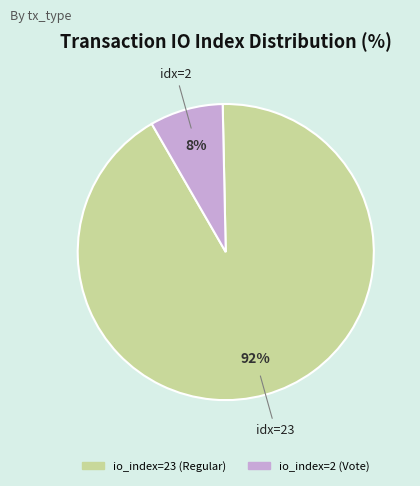

How many segments does this pie chart have?

2